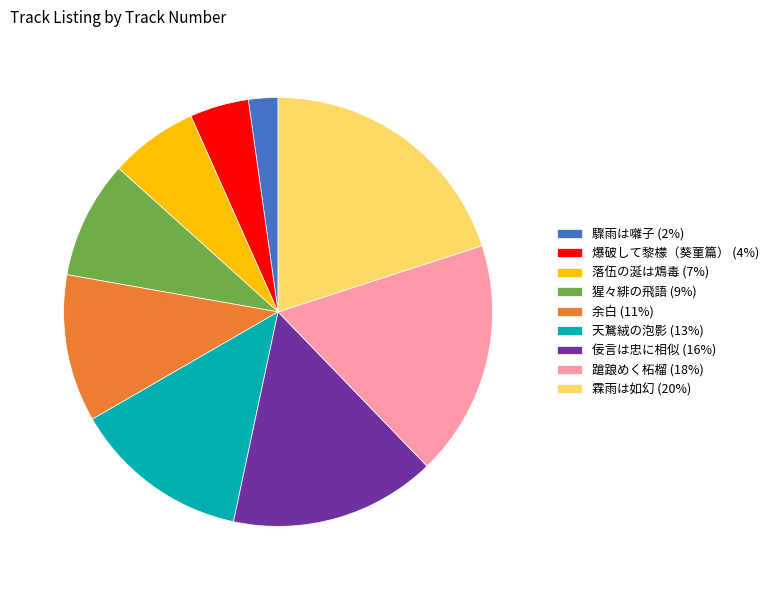

Does 余白 account for over 50% of the chart?

No